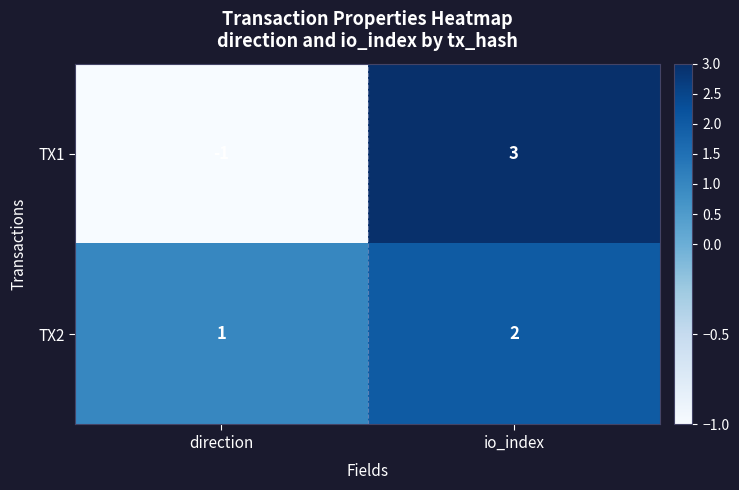

Rank the series by their maximum value, from highest to lowest.

TX1, TX2